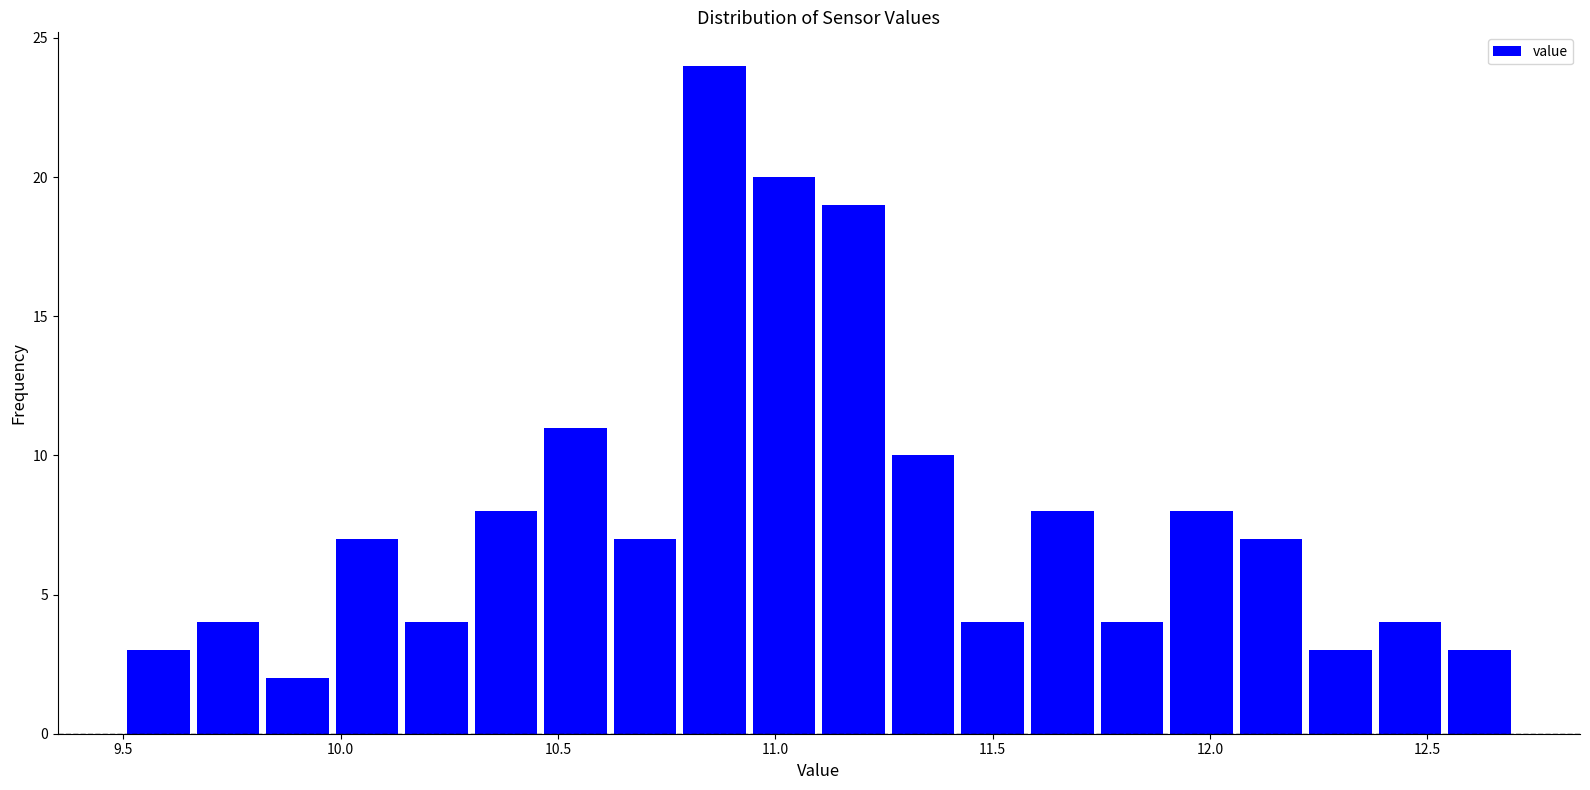

Read against the x-axis, roughly where is the centre of the tallest bar?

10.85